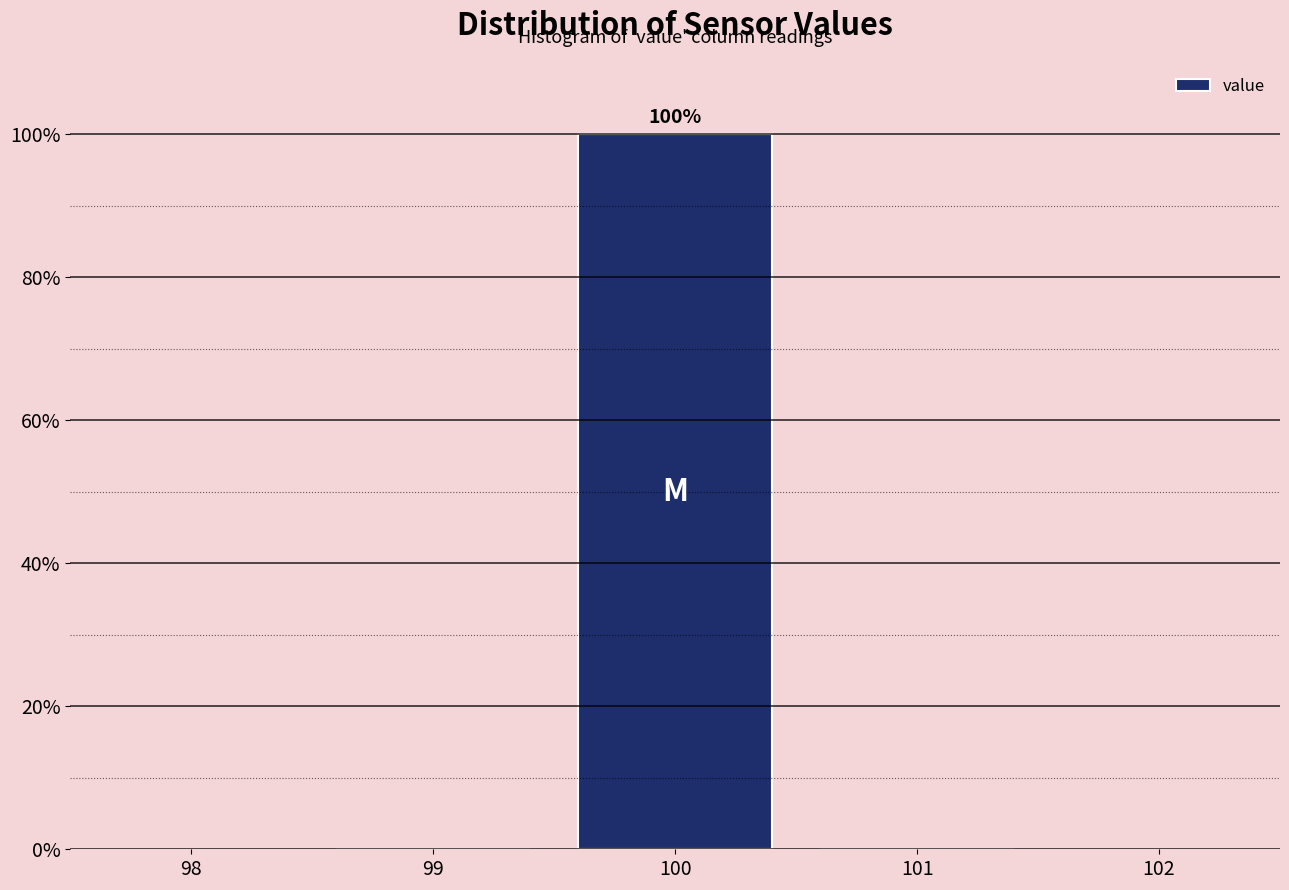

Over which range of the x-axis is the bar tallest?

99.5 to 100.5